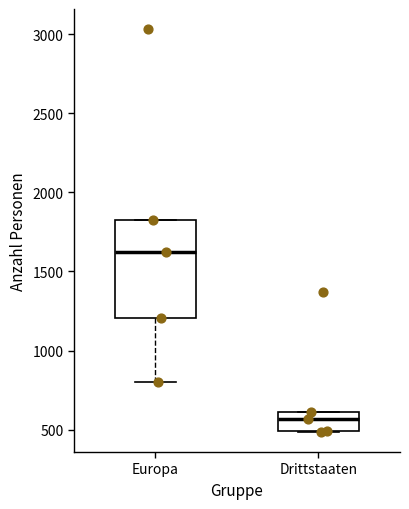

Reading left to right, read every box against the y-axis: the position of its median line, the range the box covers, and the ends of its whiskers. The values are not printed on the chart, so give them approximately, as read against the axis.

Europa: median 1600, box 1200 to 1850, whiskers 800 to 1850
Drittstaaten: median 550, box 500 to 600, whiskers 500 to 600